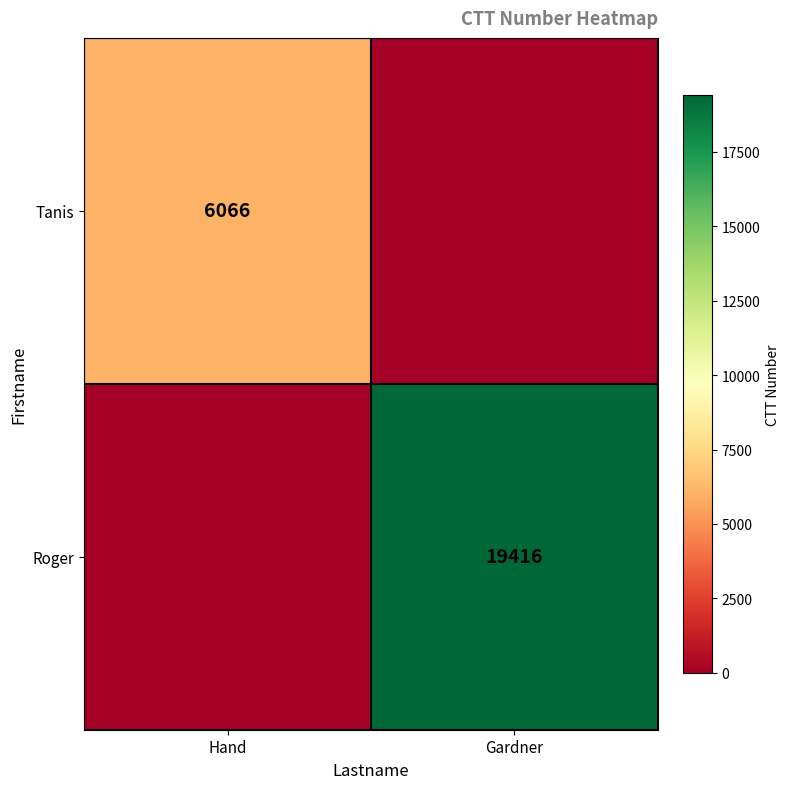

The value of Roger at Gardner is 19416. True or false?

True